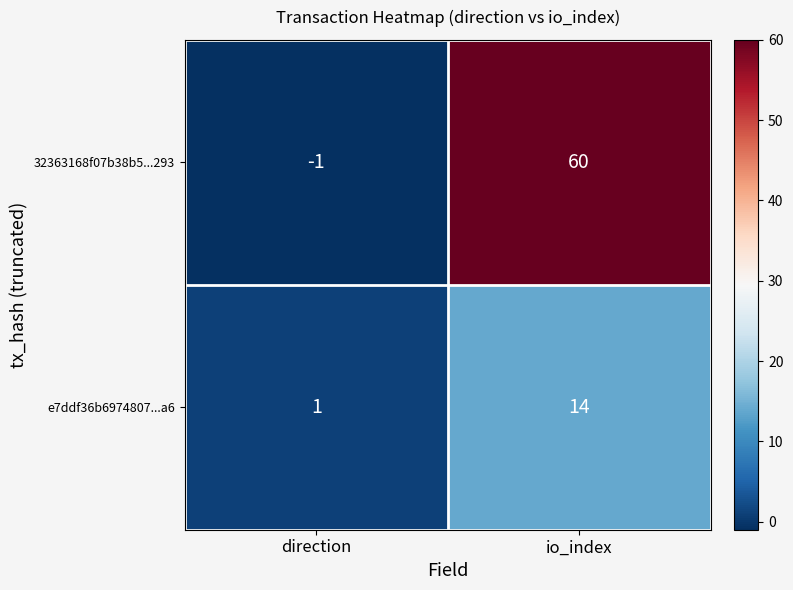

What is the difference between the 32363168f07b38b5...293 values at io_index and direction?

61